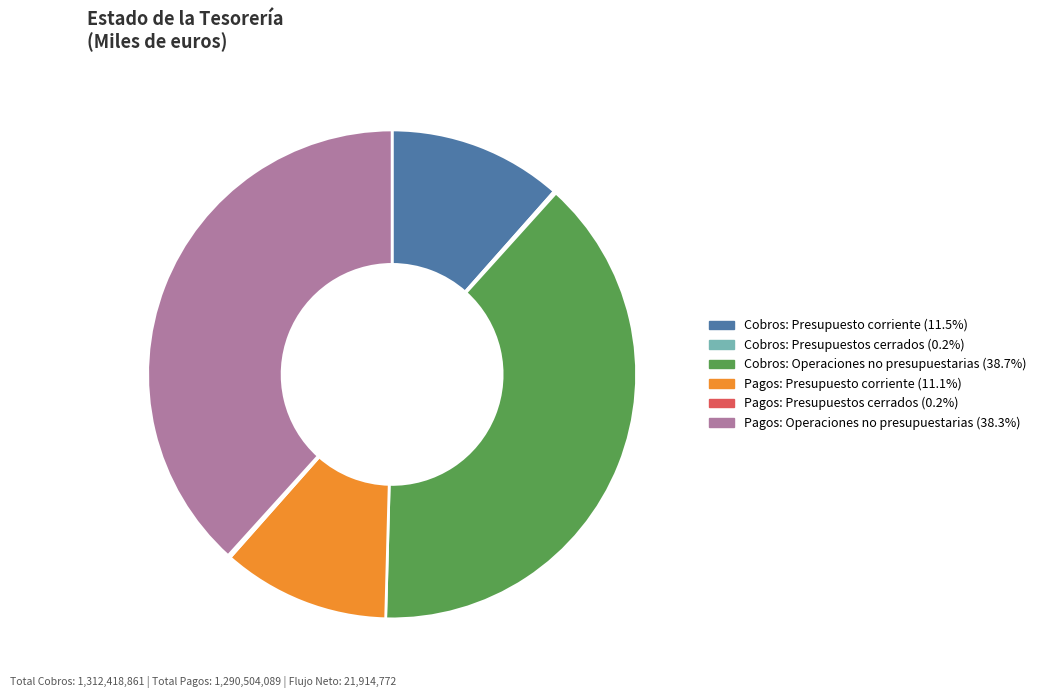

What is the ratio of the value at Cobros: Operaciones no presupuestarias to the value at Pagos: Operaciones no presupuestarias?

1.0